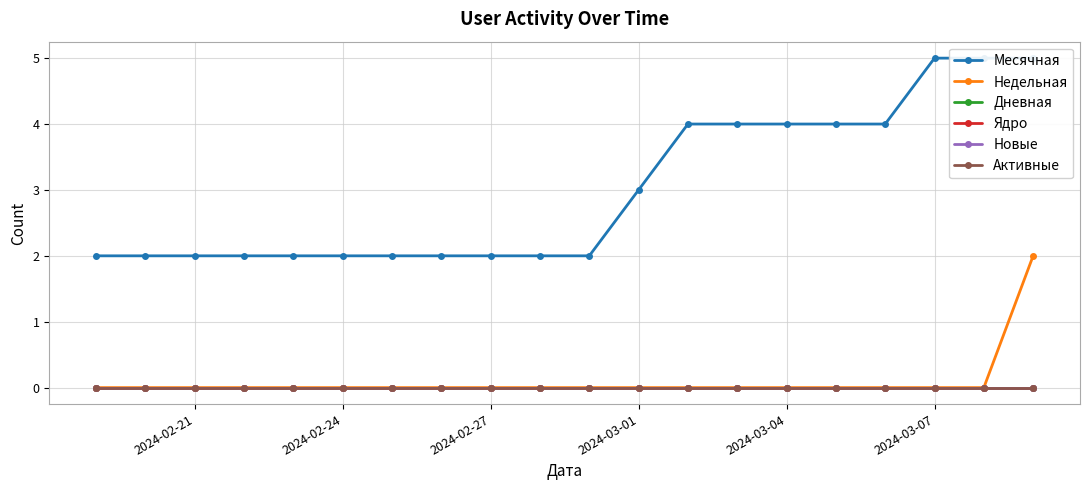

Does the chart display data point markers on the line(s)?

Yes